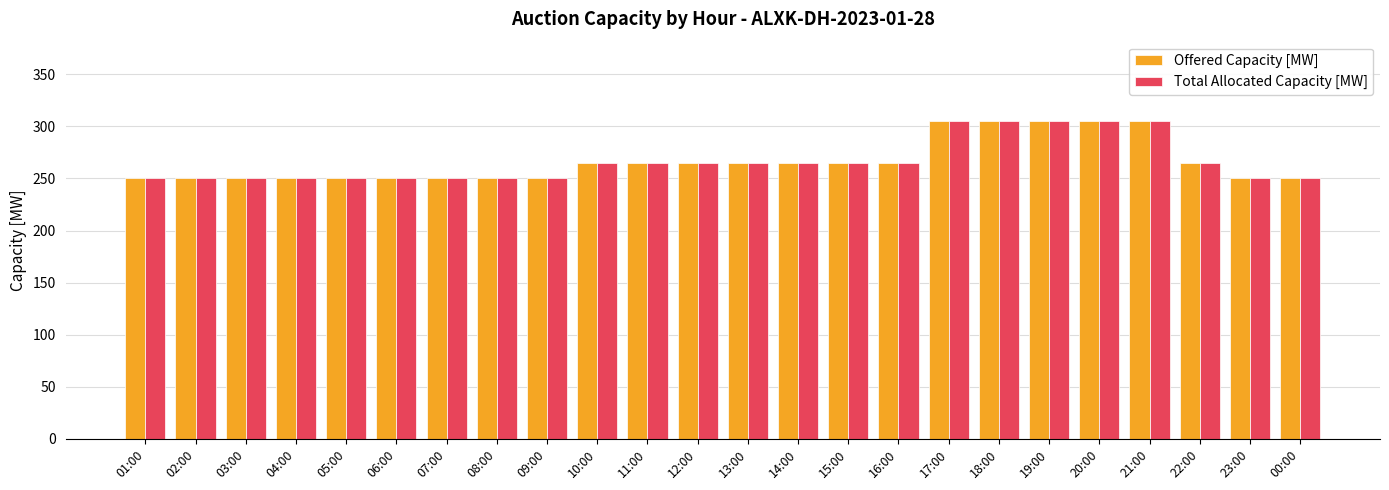

What is the average value of the Total Allocated Capacity [MW] series?

266